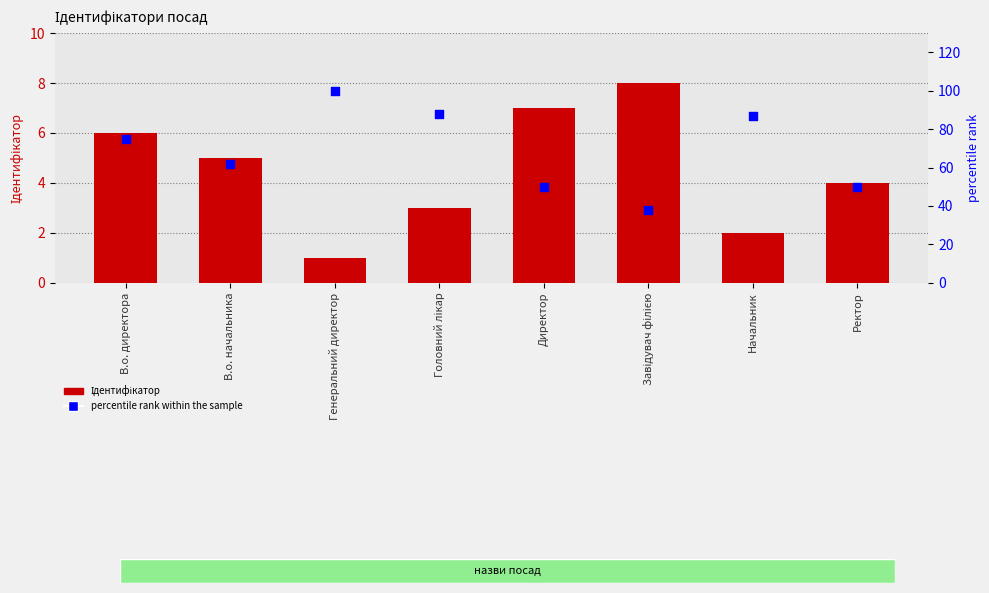

At how many categories does at least one series exceed 46?

7